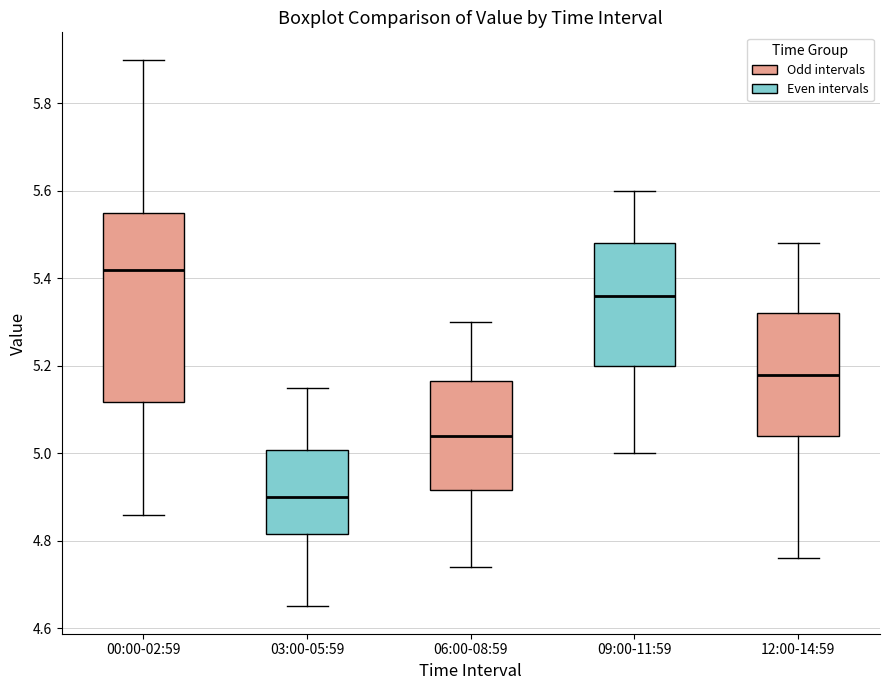

Which box's median line is the highest?

00:00-02:59